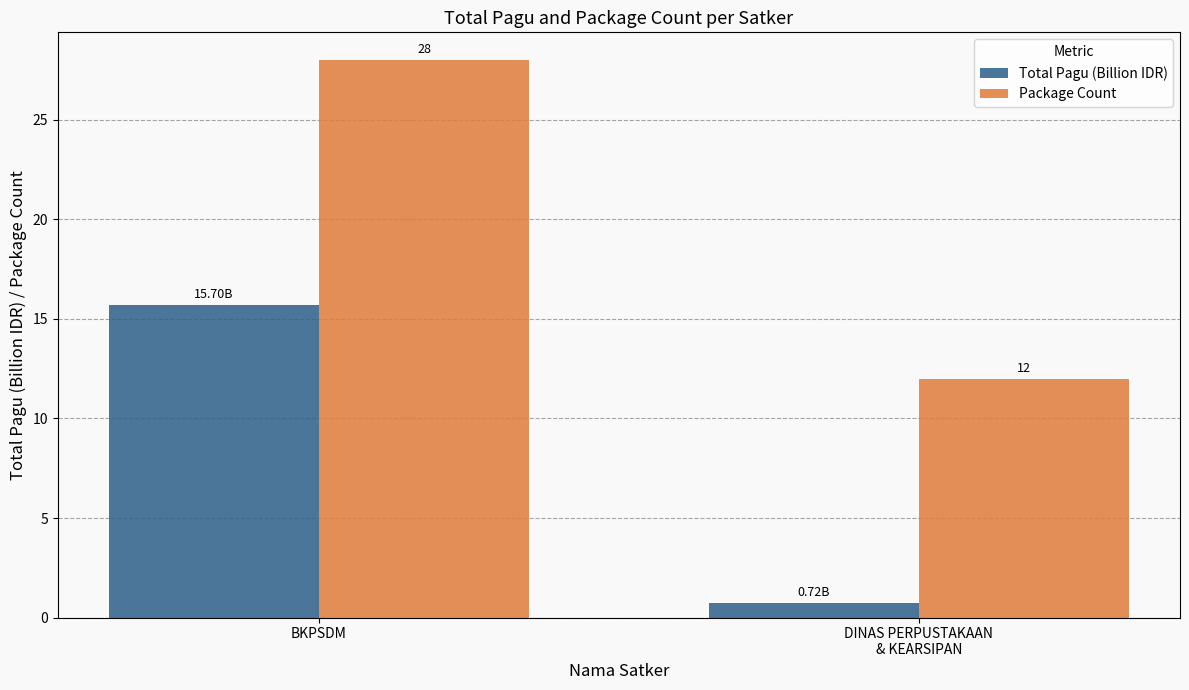

What is the total value across all series at BKPSDM?

43.7